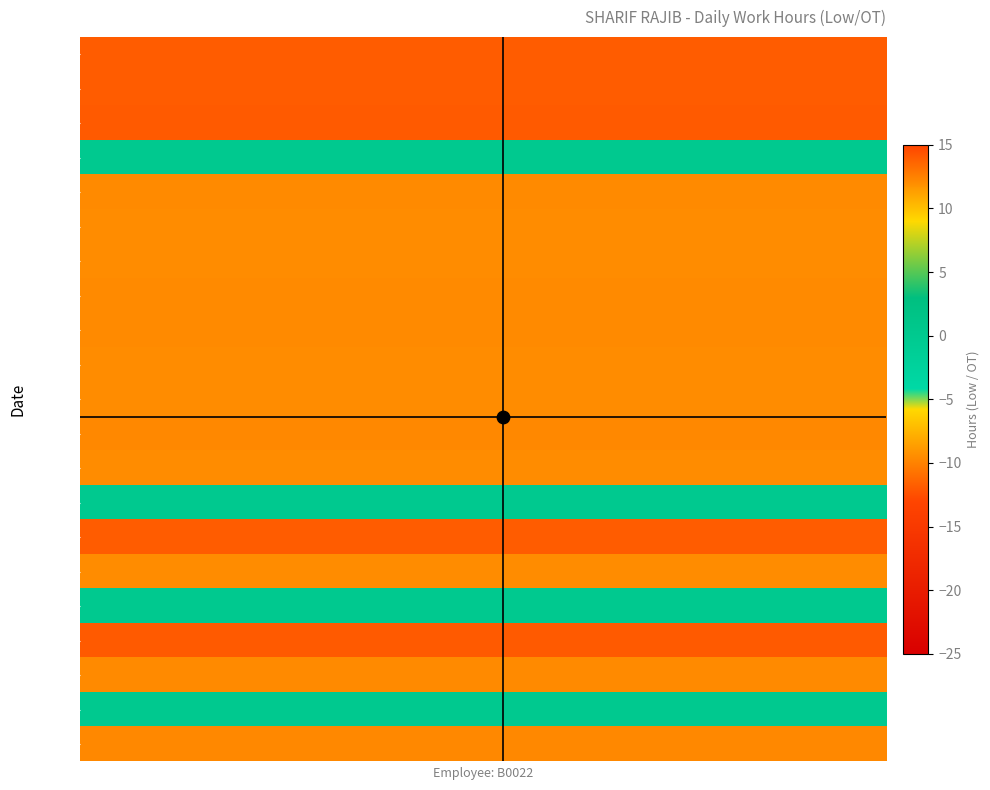

Count the number of categories in the chart.

20